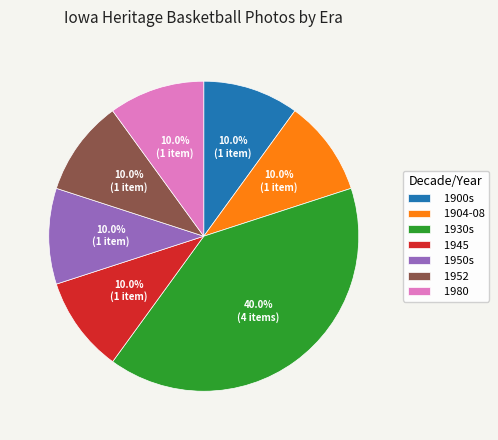

What is the ratio of the value at 1950s to the value at 1945?

1.0